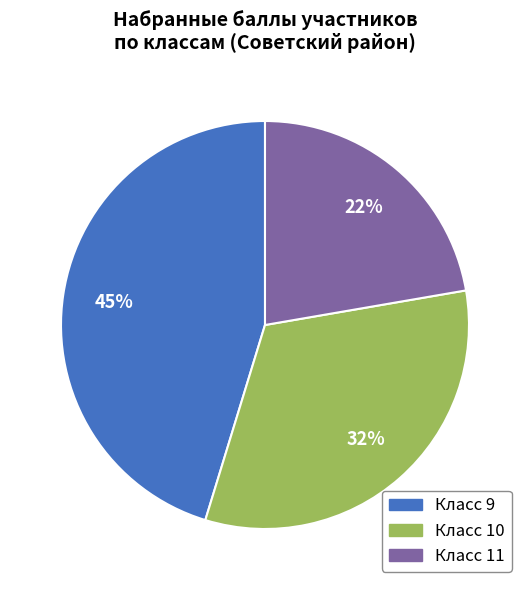

To the nearest percent, what is the average slice percentage?

33%